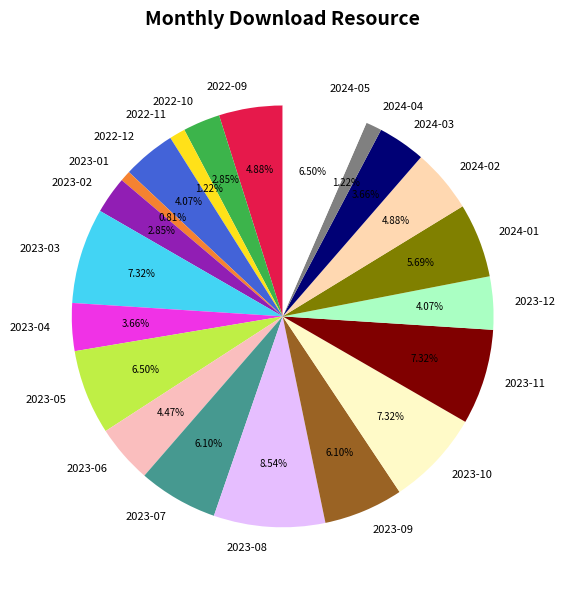

Does any single category account for the majority?

No